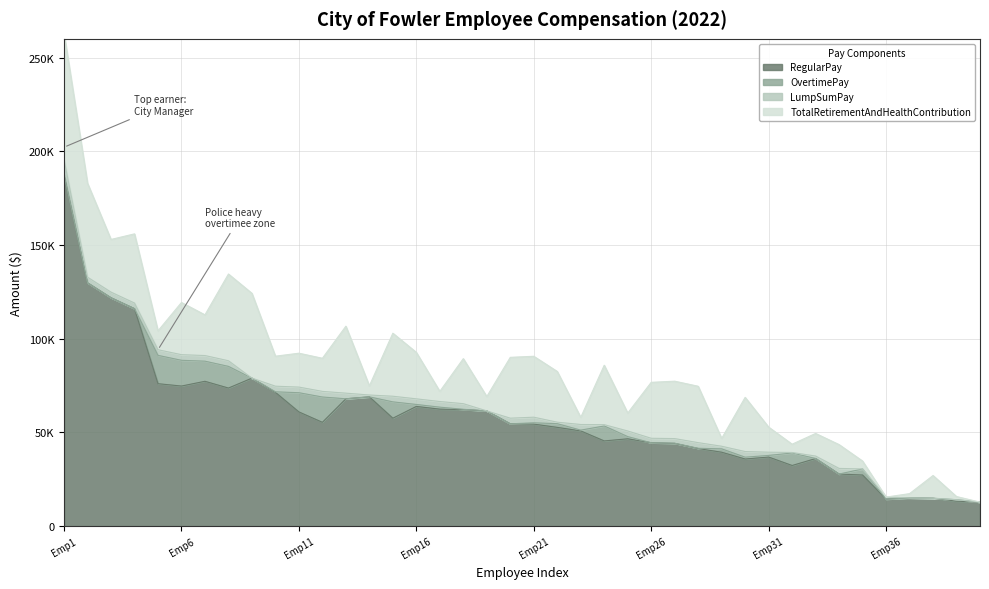

True or false: LumpSumPay and OvertimePay cross at least once.

True